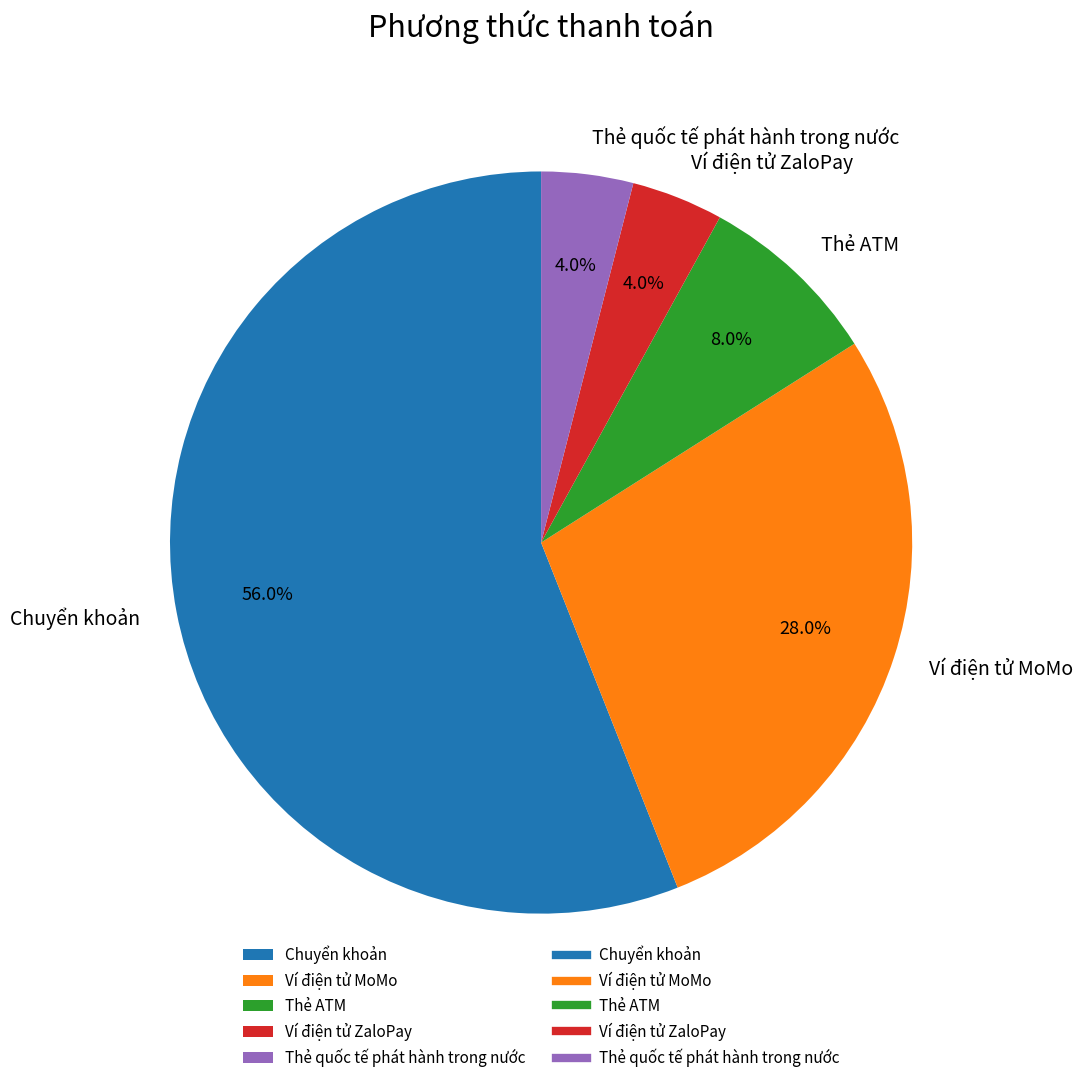

What percentage is NOT represented by Chuyển khoản?

44.0%